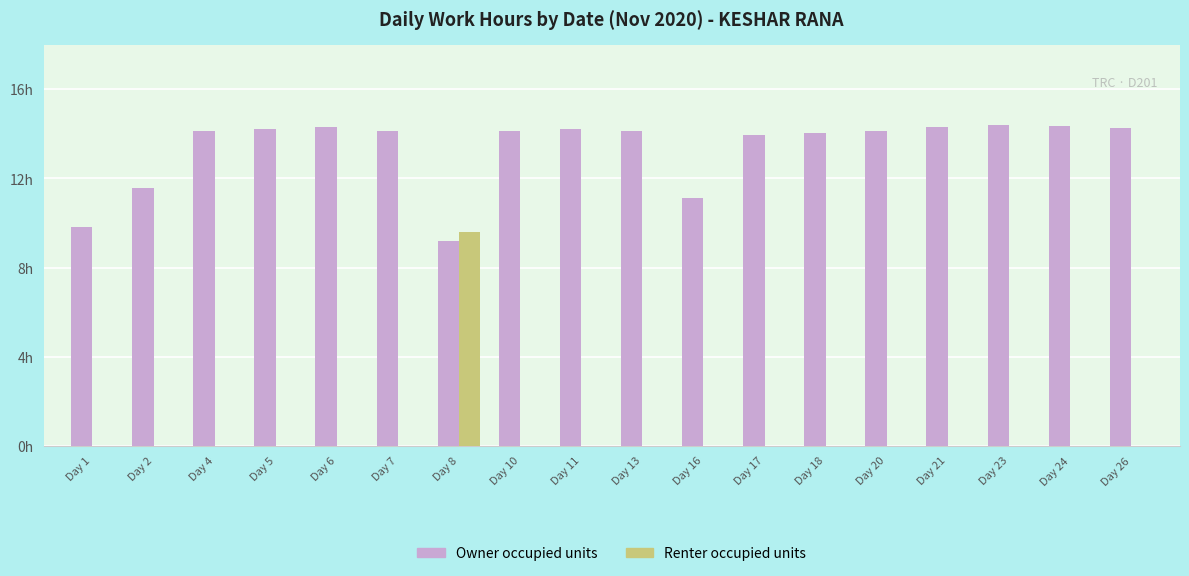

What are all the series names shown in the legend?

Owner occupied units, Renter occupied units